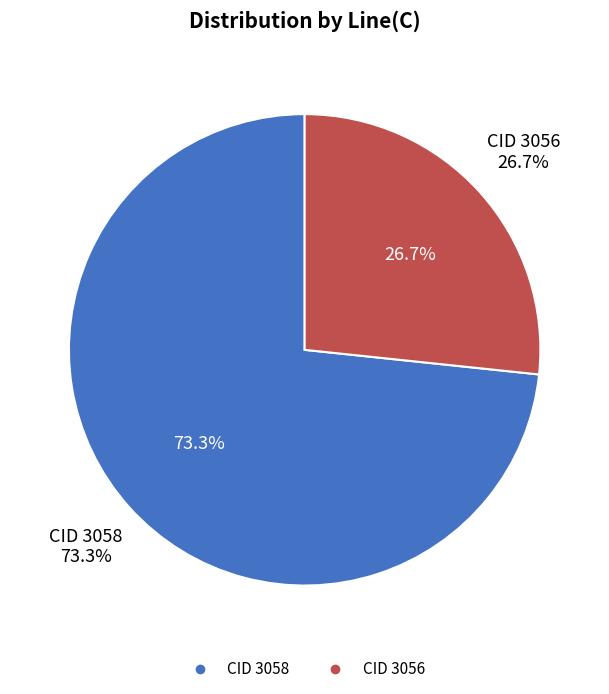

To the nearest percent, what is the average slice percentage?

50%